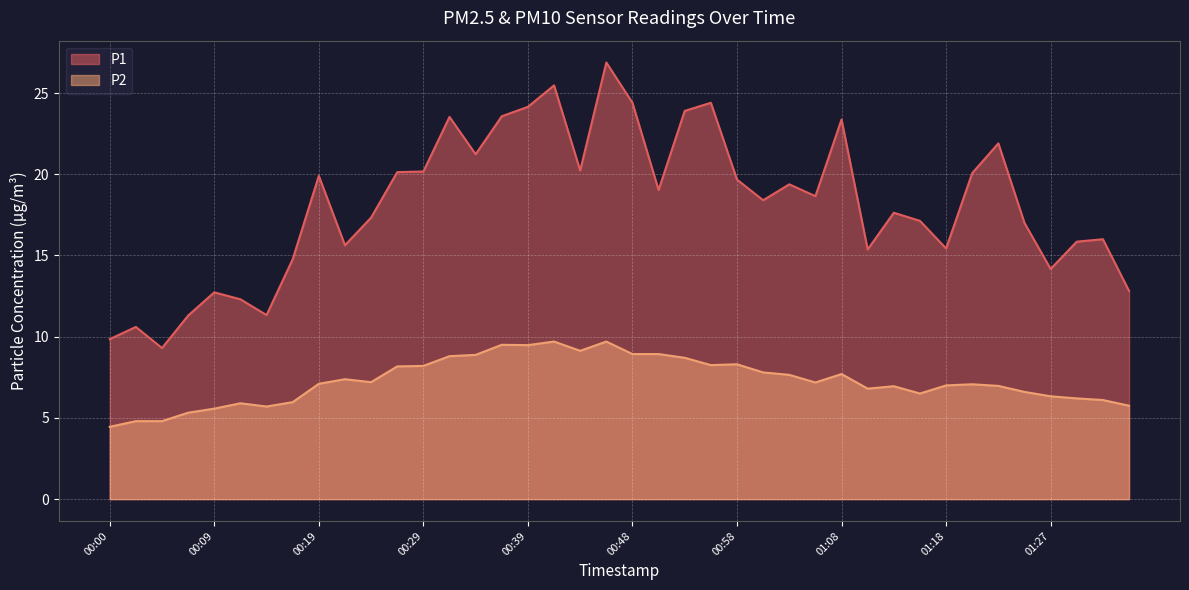

What position from the right is 00:29?

28